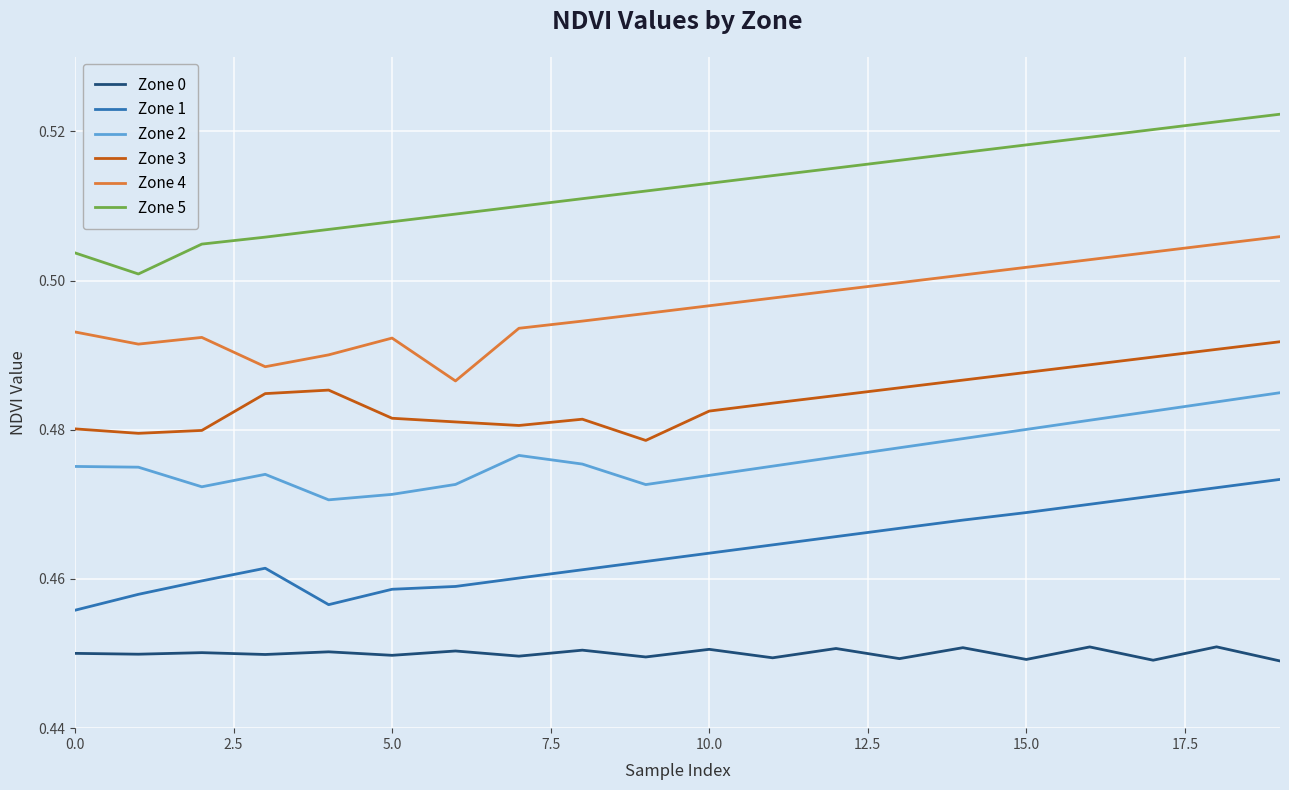

At how many categories does at least one series exceed 0?

20